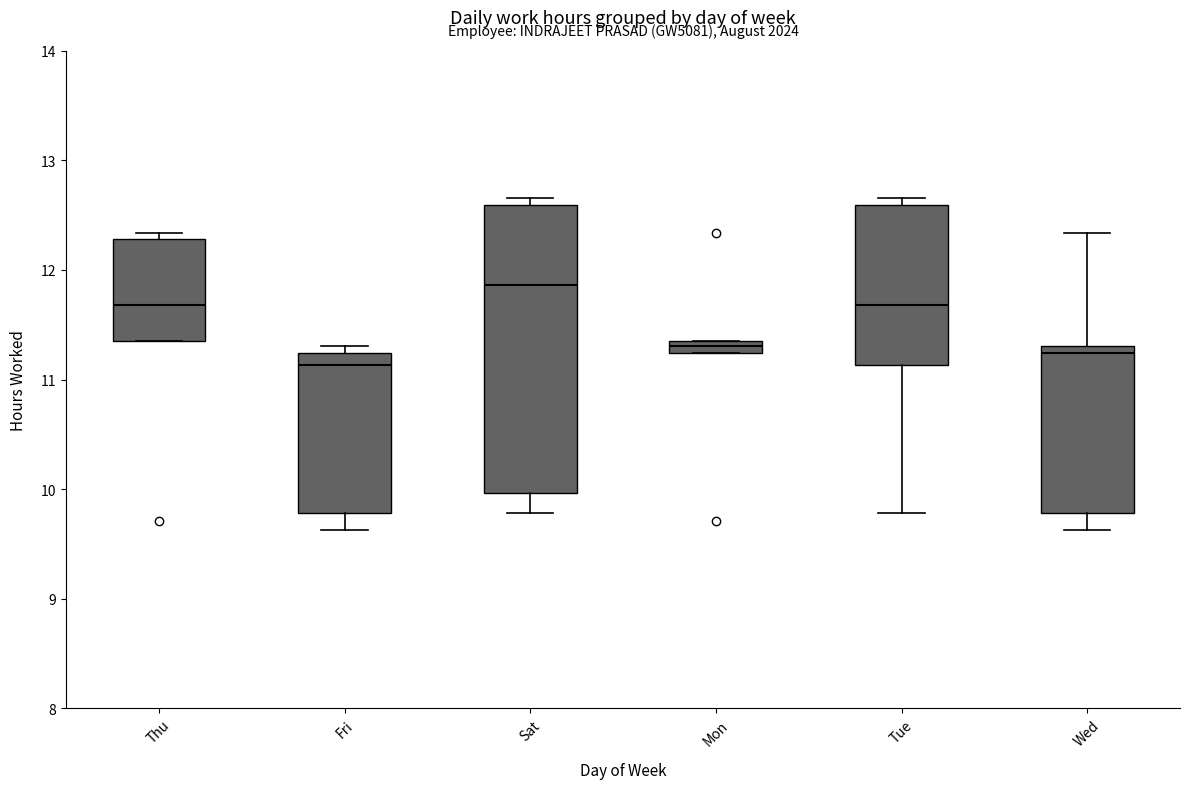

Which box is the tallest, from its lower edge to its upper edge?

Sat